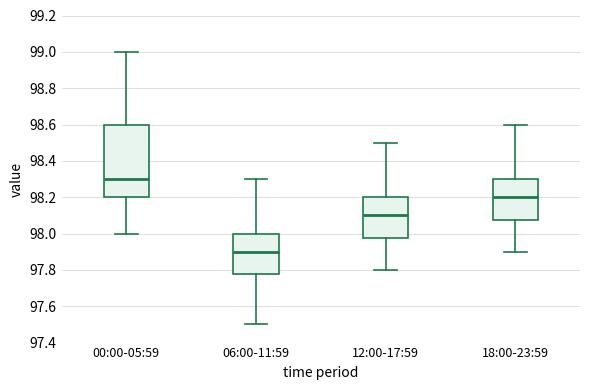

Where is the upper edge of the box for 12:00-17:59 on the y-axis? The values are not printed on the chart, so give them approximately, as read against the axis.

98.20